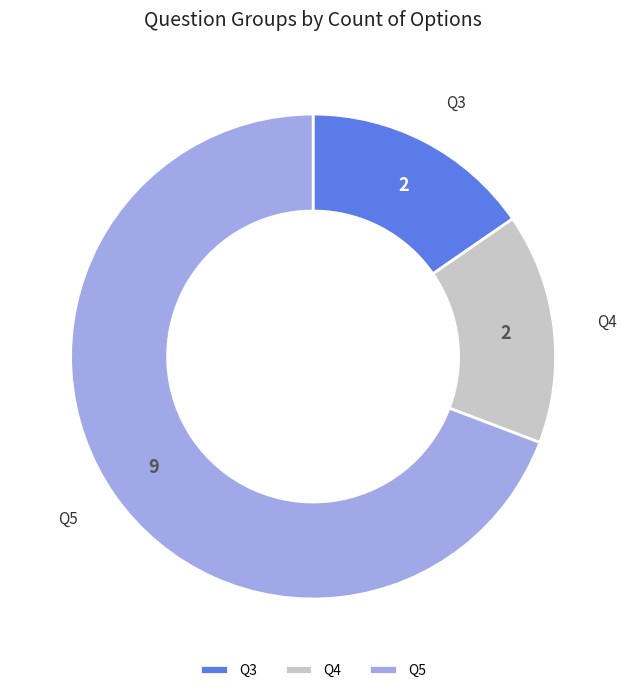

What is the ratio of the value at Q5 to the value at Q4?

4.5